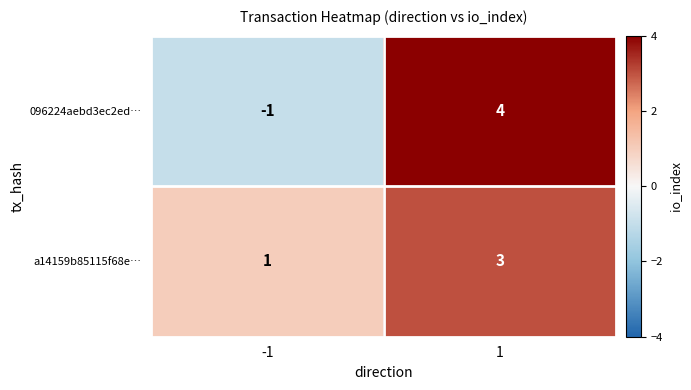

Reading left to right, transcribe all the data shown in this chart.

096224aebd3ec2ed…: -1=-1	1=4
a14159b85115f68e…: -1=1	1=3